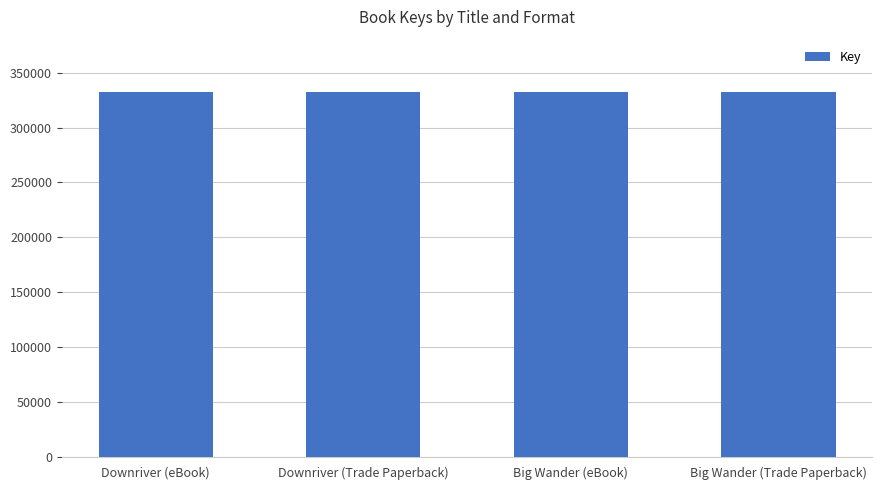

The chart shows a value of 179102 at Downriver (eBook). True or false?

False